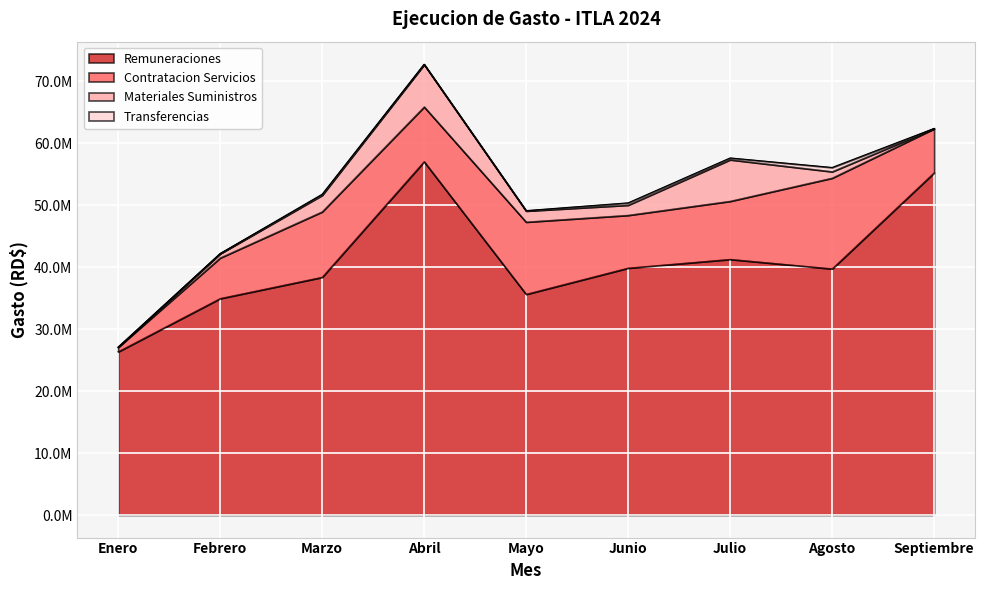

Rank the series at Enero from lowest to highest value.

Materiales Suministros, Transferencias, Contratacion Servicios, Remuneraciones